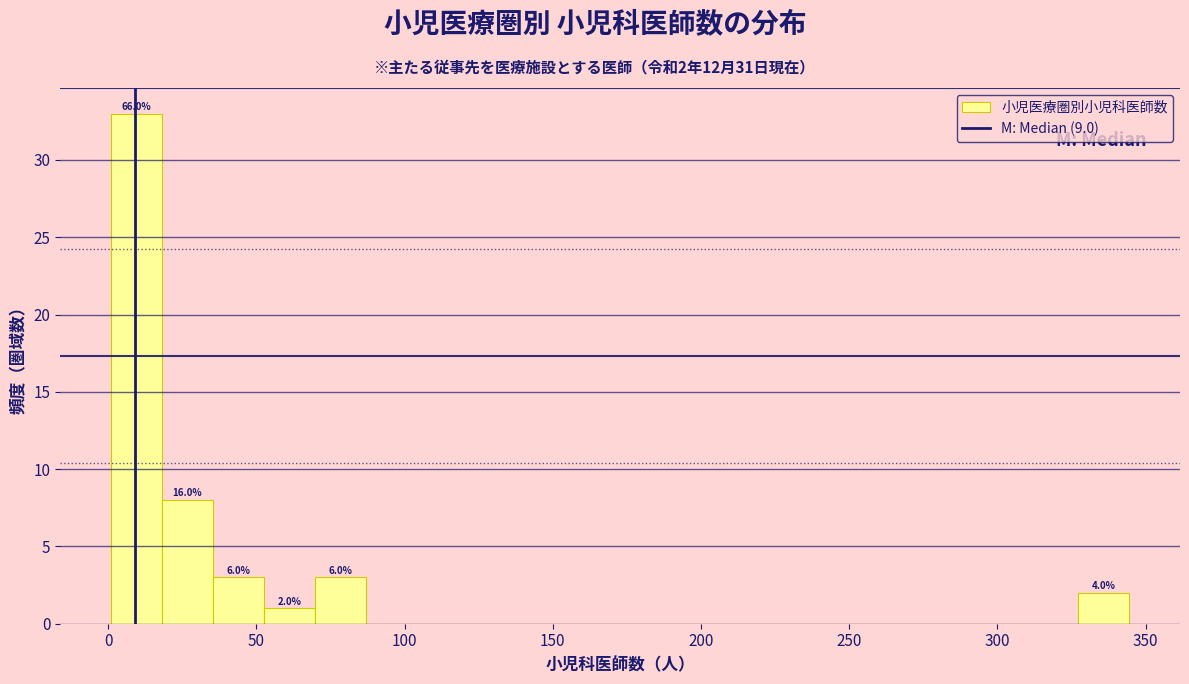

Around what value on the x-axis is the tallest bar? Give the approximate position of its centre, as read against the axis.

10